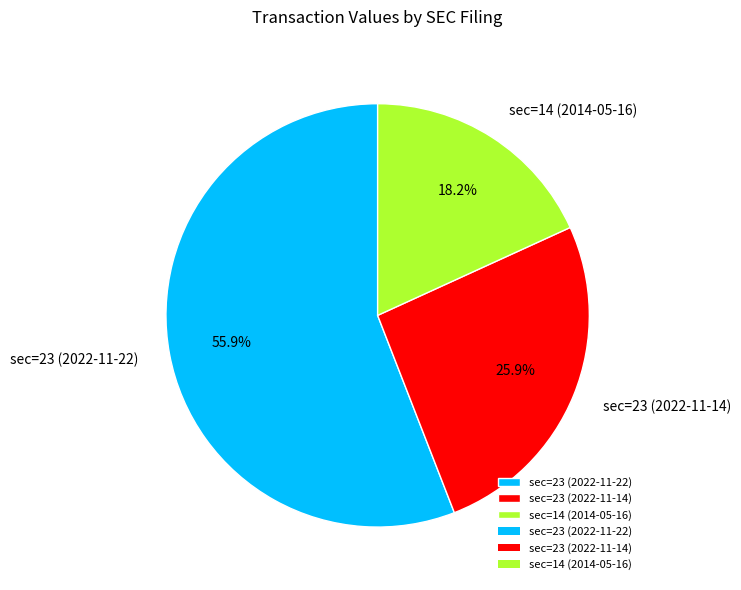

To the nearest percent, what is the average slice percentage?

33%